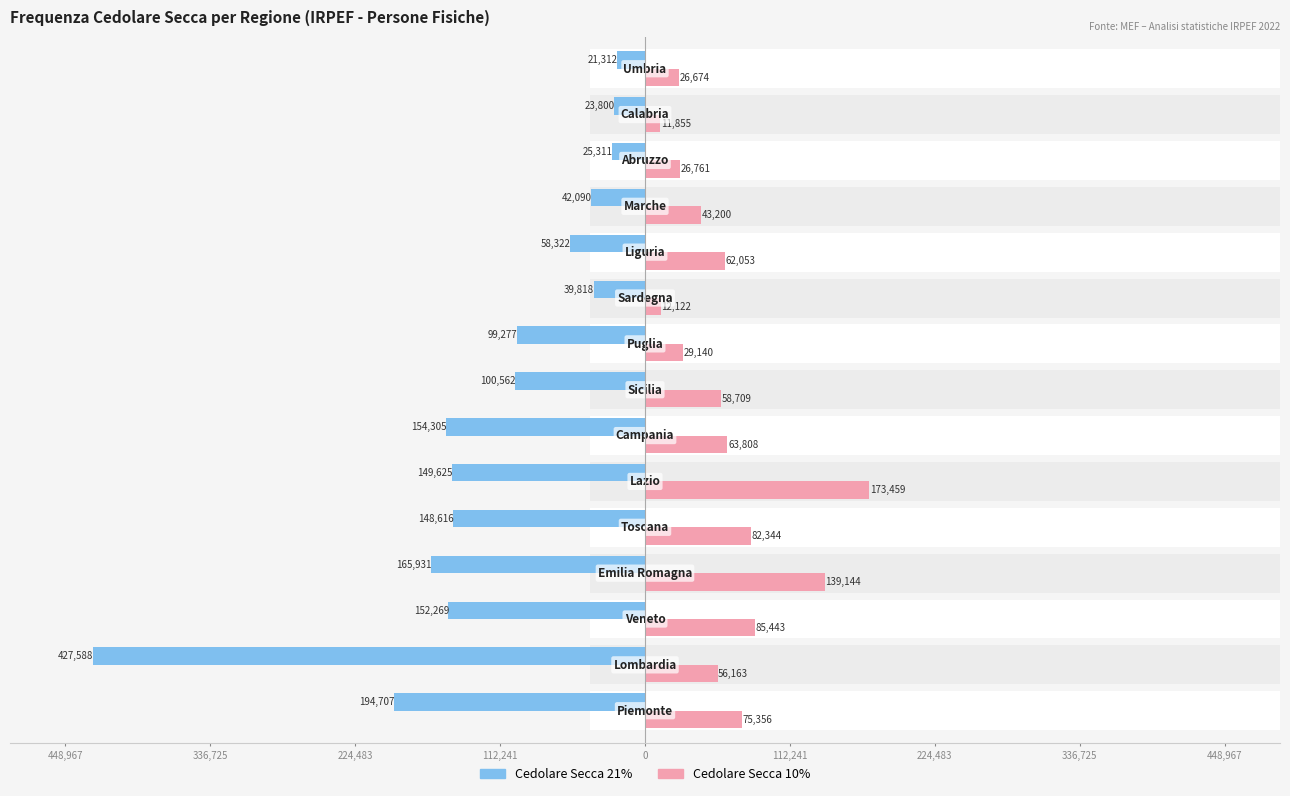

What is the total value across all series at 336,725?

-371425